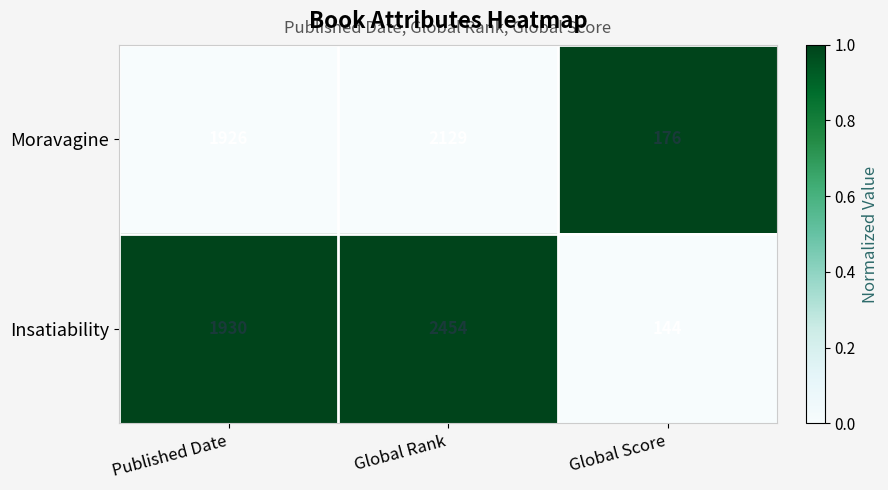

At which category does the chart reach its peak across all series?

Global Rank